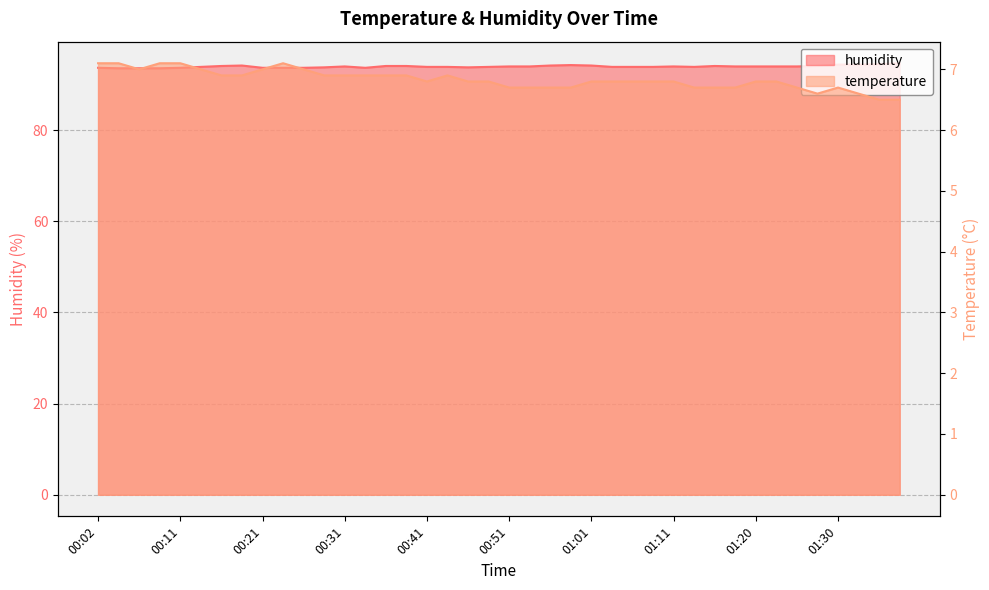

True or false: humidity has more than 2 points higher than both neighbors.

True